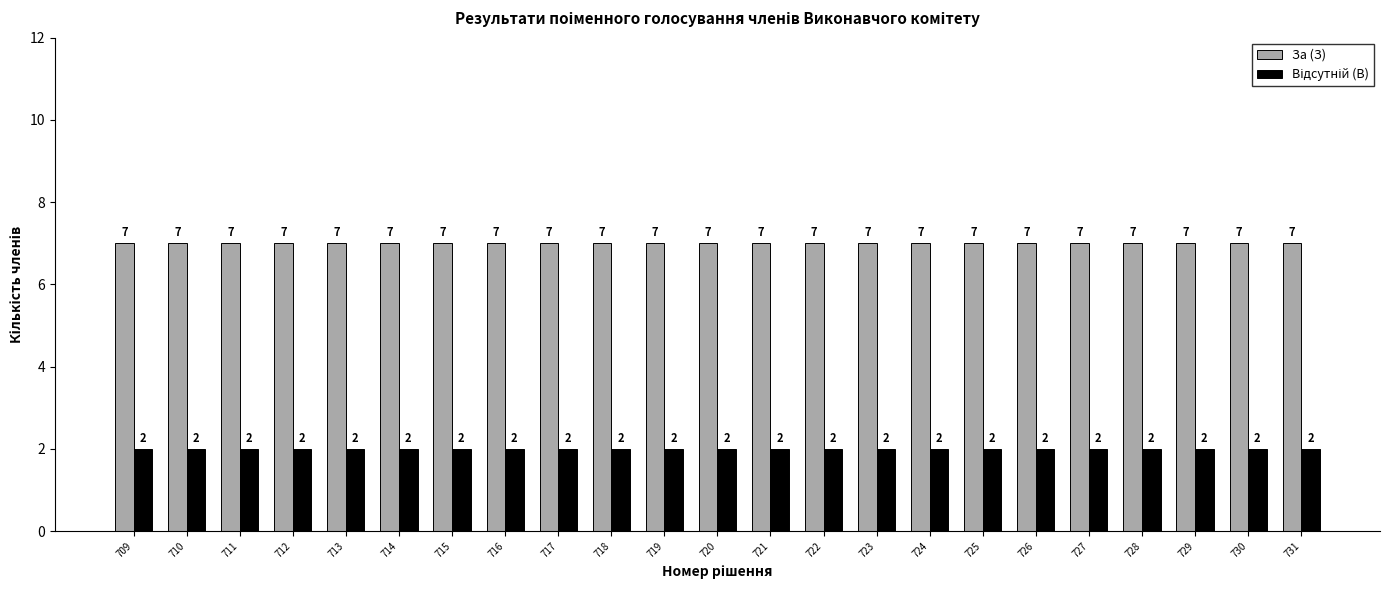

How many bars are there in each group?

2